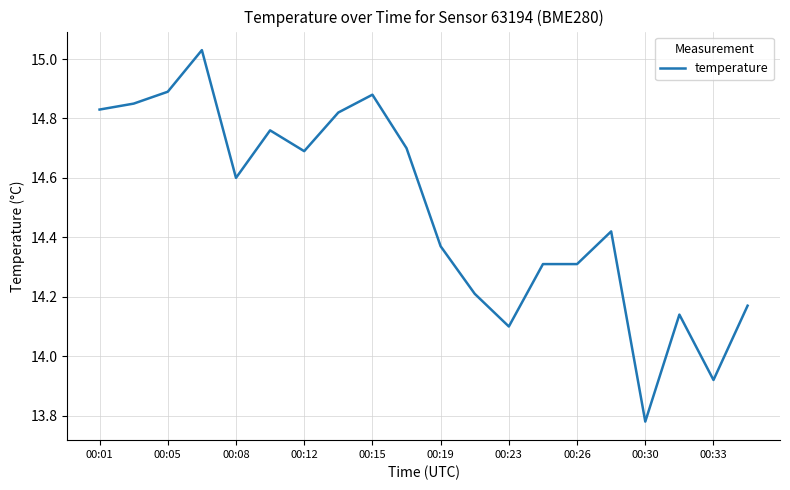

What is the maximum value shown in the chart?

15.0